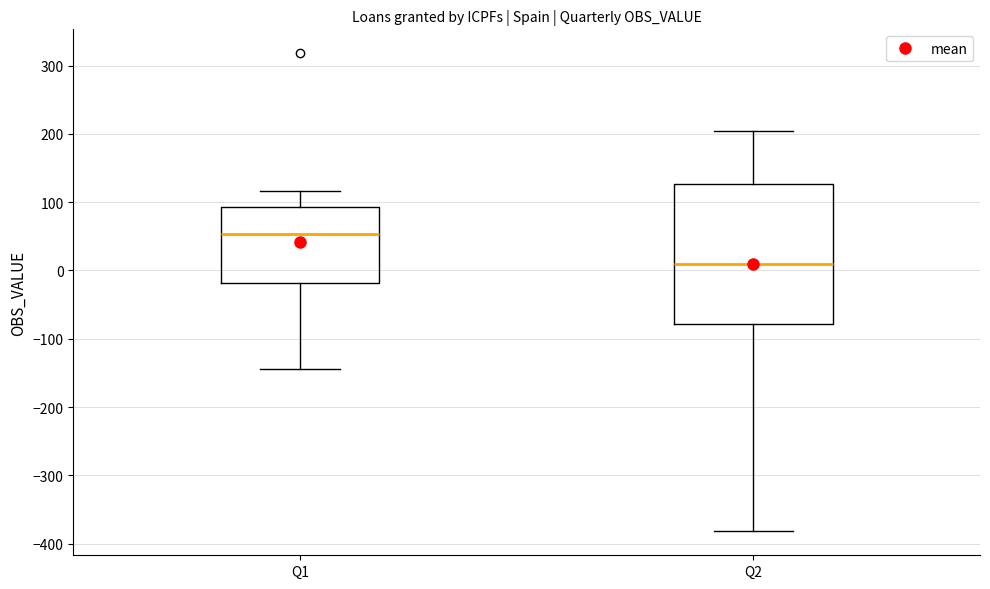

Where does the lower whisker of the box for Q1 end on the y-axis? The values are not printed on the chart, so give them approximately, as read against the axis.

-140